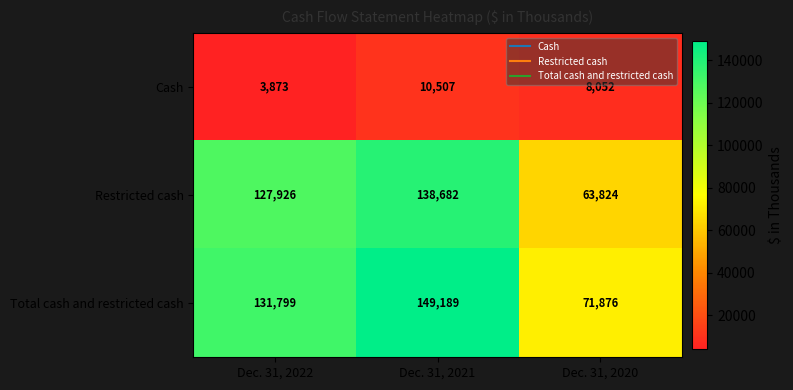

Reading right to left, transcribe all the data shown in this chart.

Cash: 8052	10507	3873
Restricted cash: 63824	138682	127926
Total cash and restricted cash: 71876	149189	131799